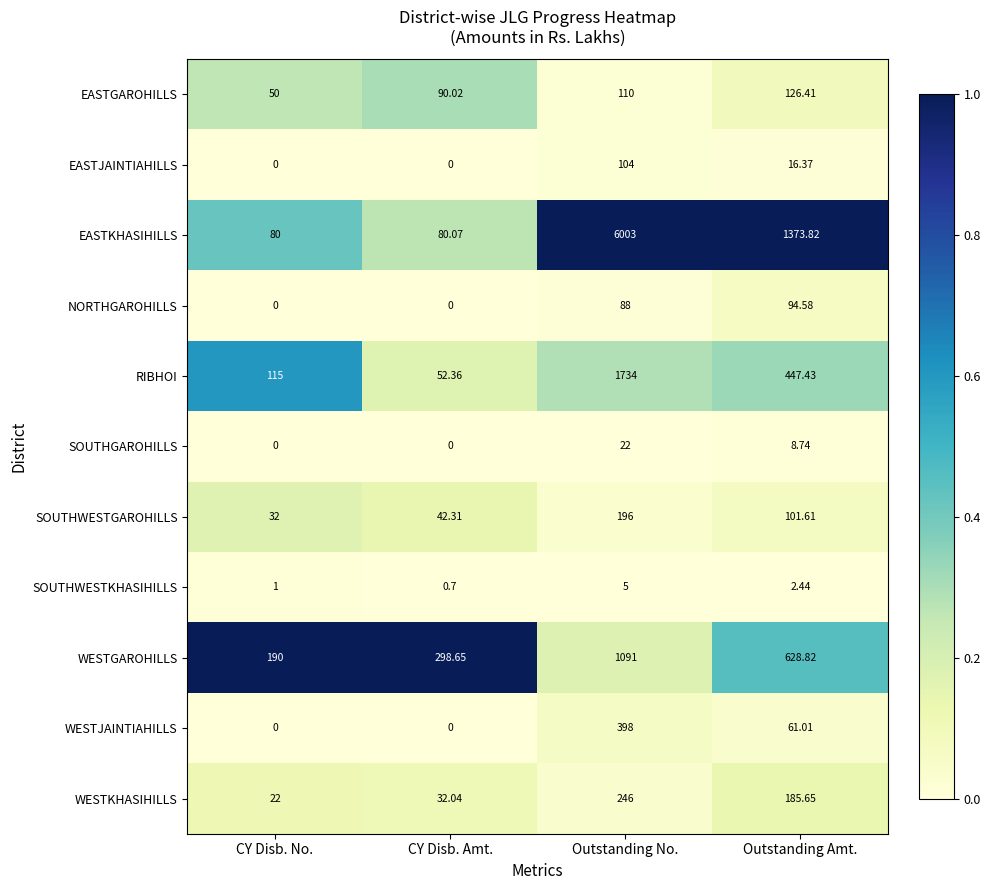

Between CY Disb. No. and Outstanding Amt., which series saw the biggest shift?

EASTKHASIHILLS